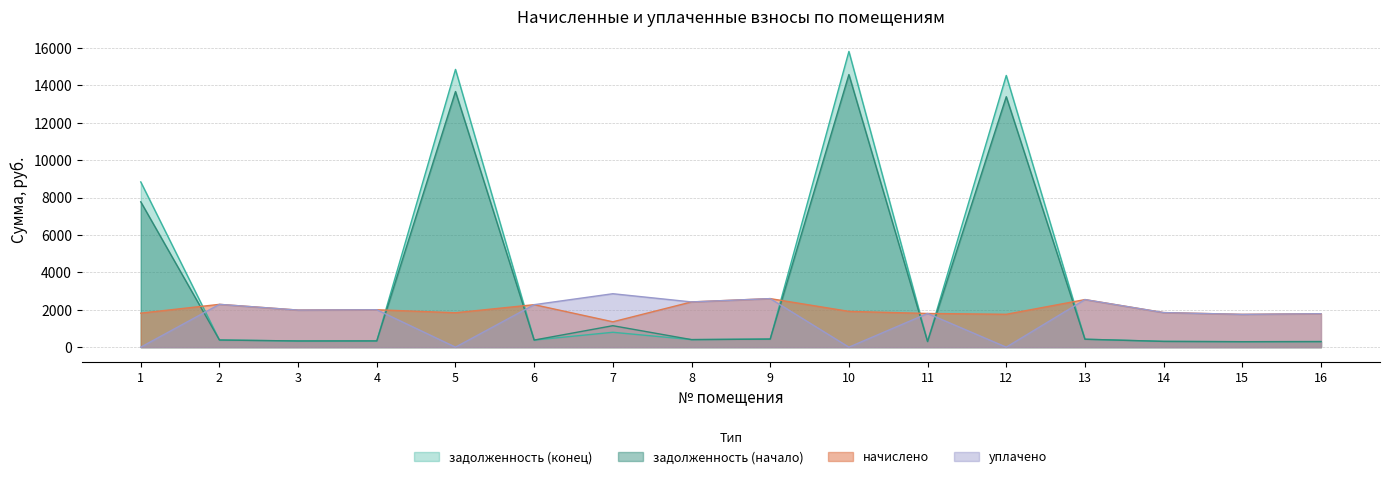

Between 15 and 1, which is larger?

1